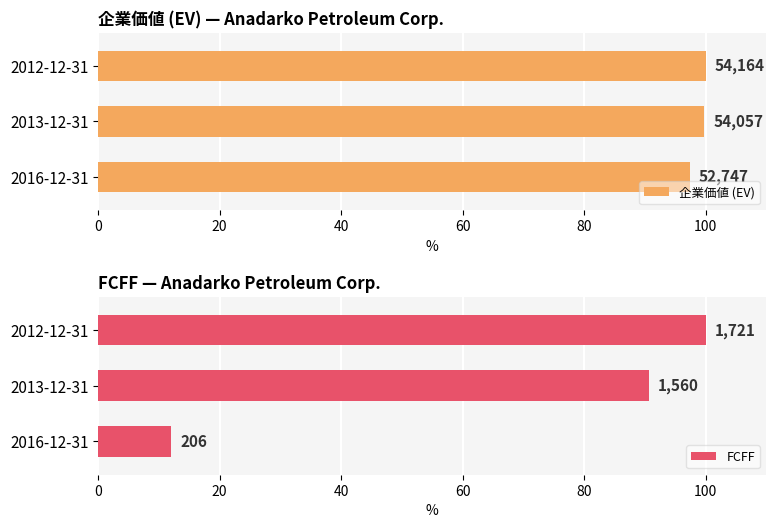

Which series has the largest range (max minus min)?

FCFF